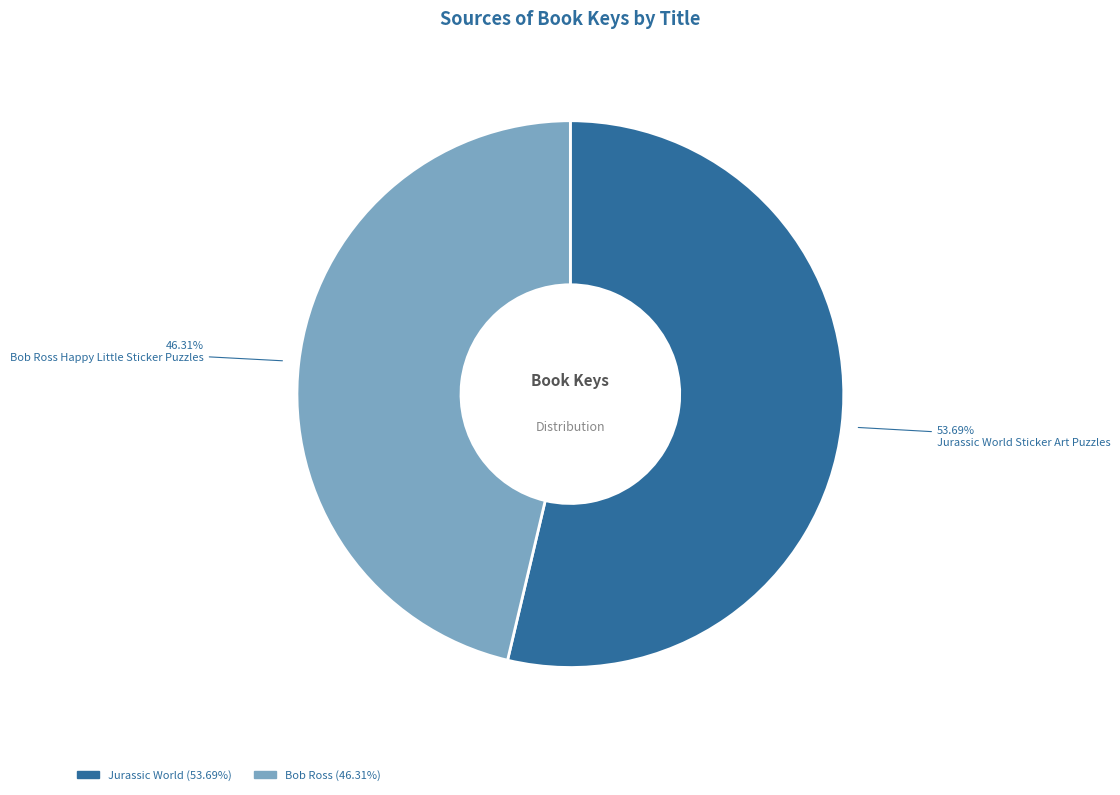

Does any single category account for the majority?

Yes